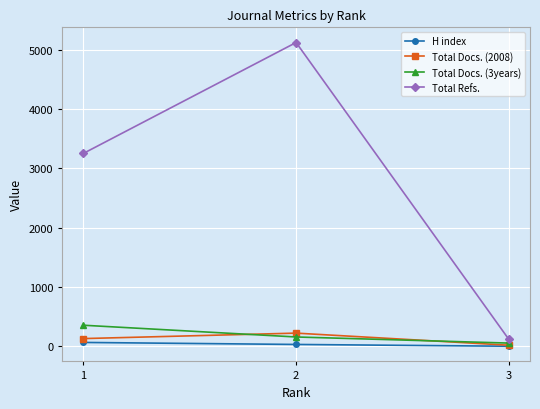

Read the Total Docs. (3years) value at 2, to the nearest 50.

150